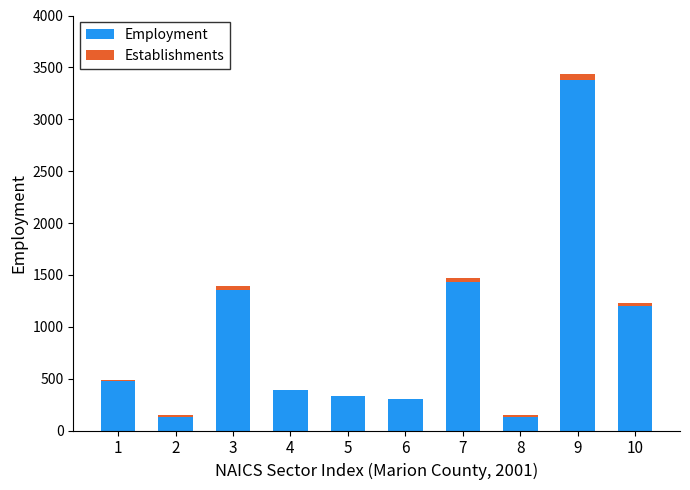

What is the highest value of the Employment series?

3382.0